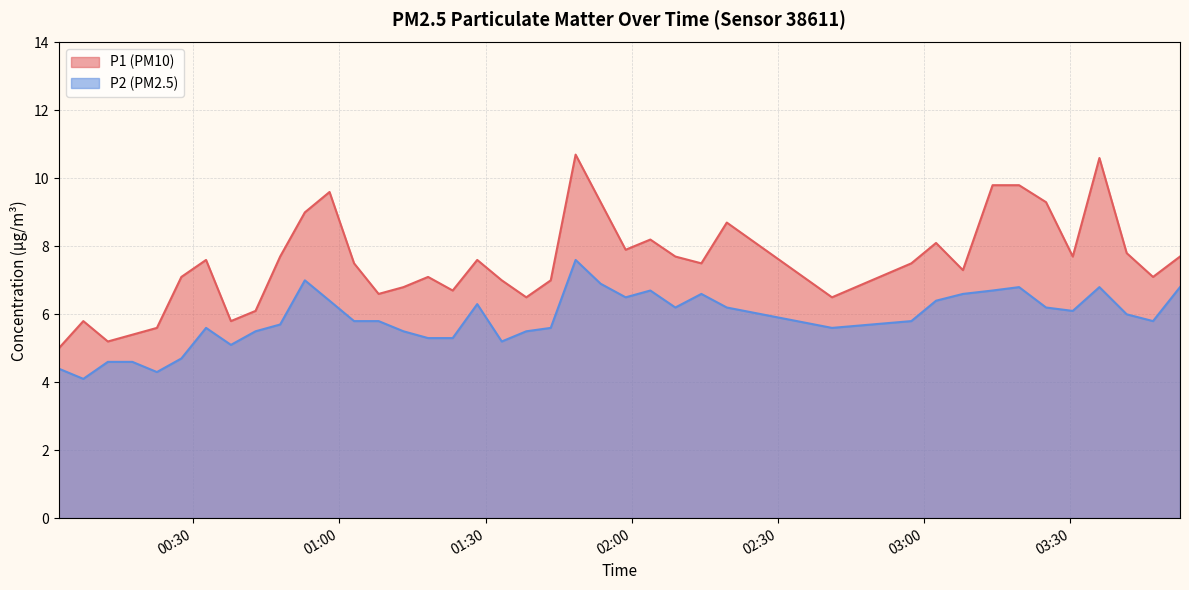

What are all the series names shown in the legend?

P1 (PM10), P2 (PM2.5)